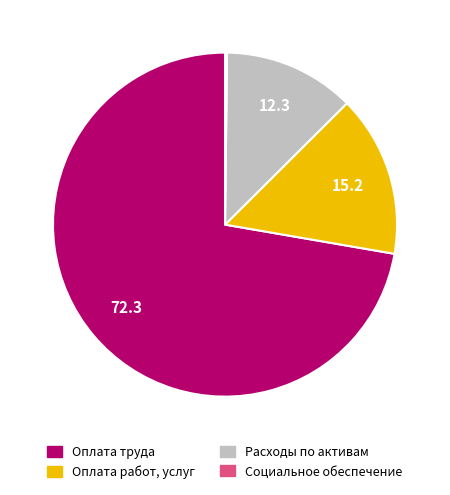

Does any single category account for the majority?

Yes